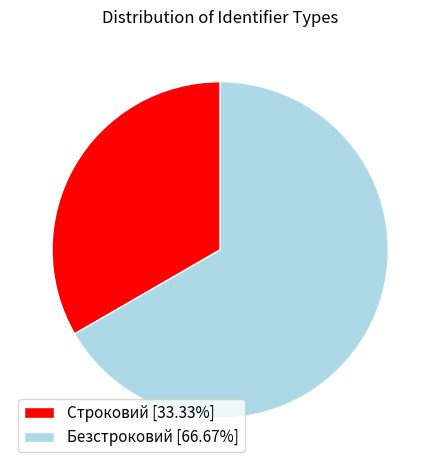

Does Безстроковий represent more than half of the total?

Yes